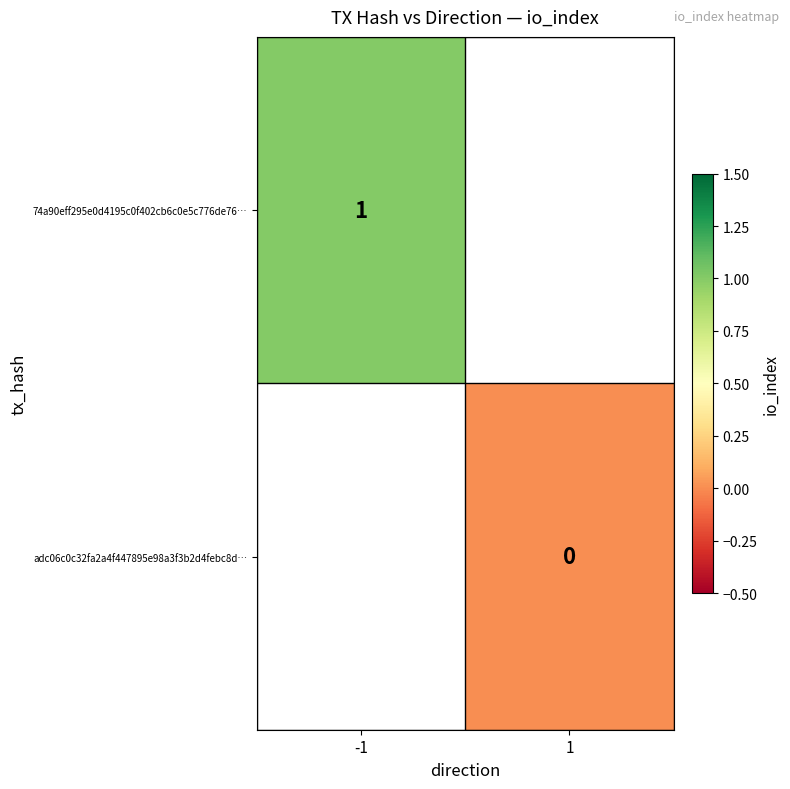

At how many categories does at least one series exceed 0?

1